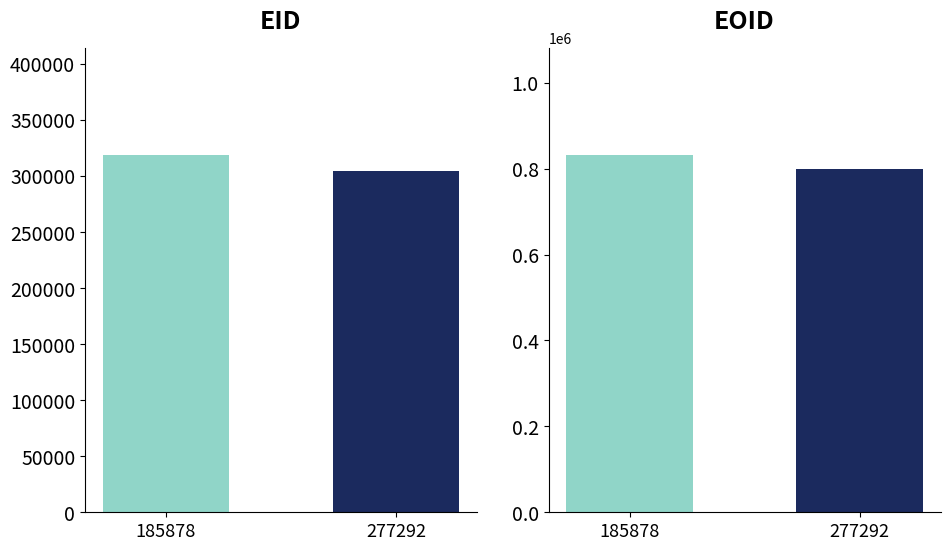

The EOID series shows 799704 at 277292. True or false?

True